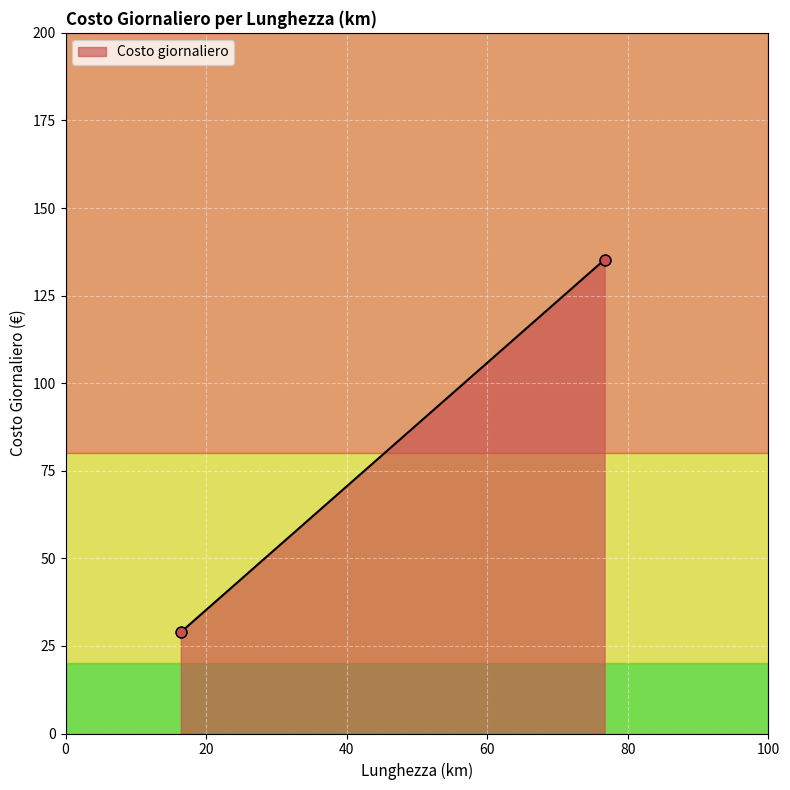

What is the minimum value shown in the chart?

28.9